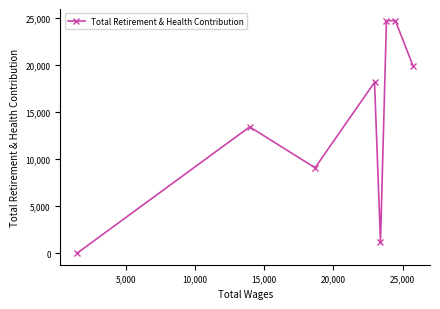

What is the greatest value displayed?

24718